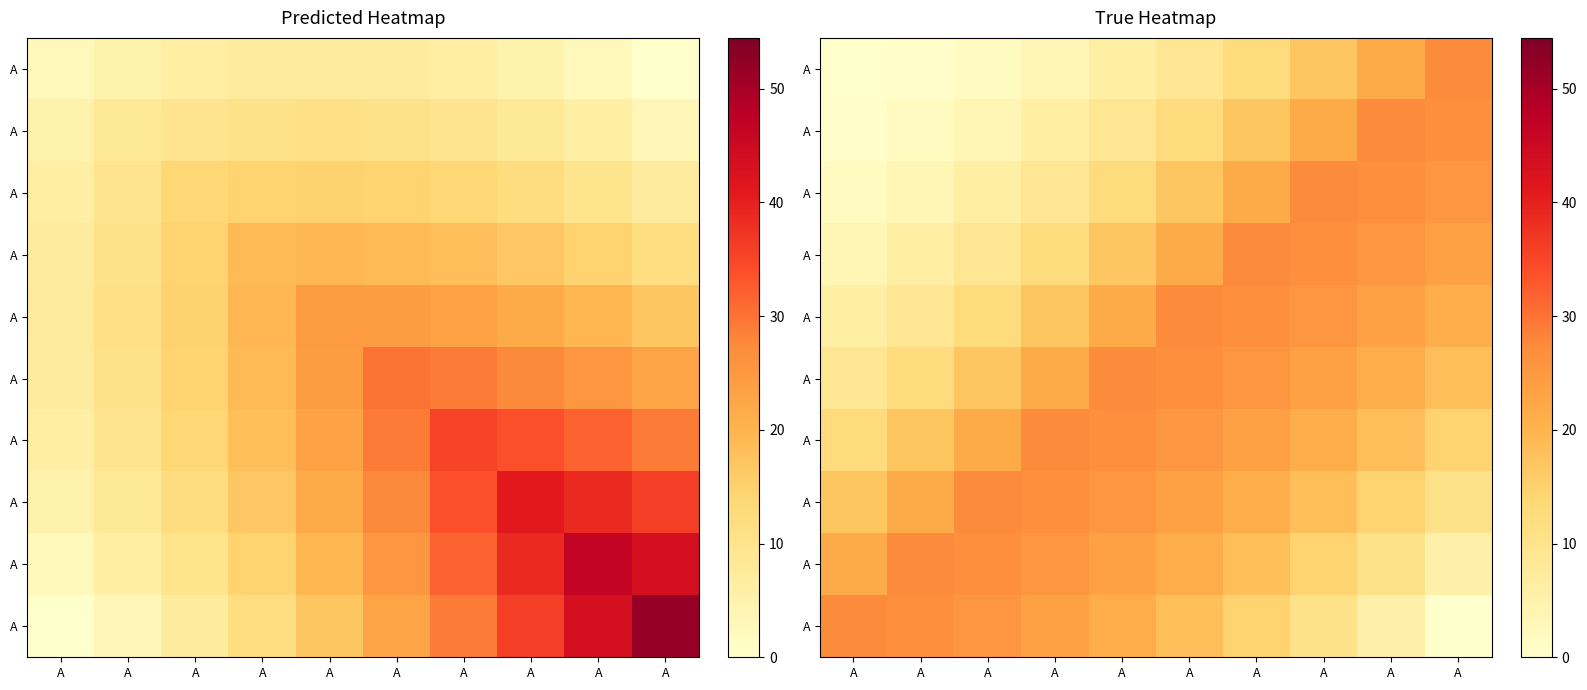

Between A and A, which is larger?

A